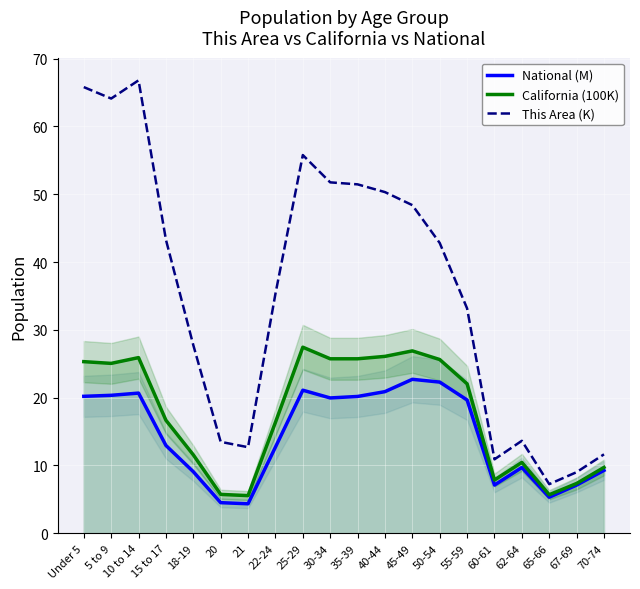

At which category is the sum across all series the highest?

10 to 14